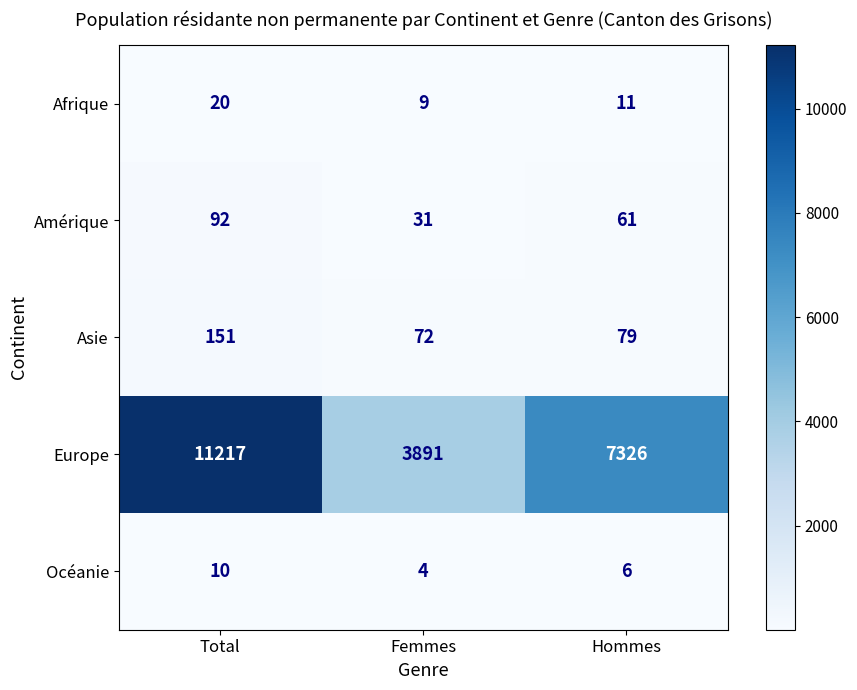

Reading right to left, transcribe all the data shown in this chart.

Afrique: 11	9	20
Amérique: 61	31	92
Asie: 79	72	151
Europe: 7326	3891	11217
Océanie: 6	4	10